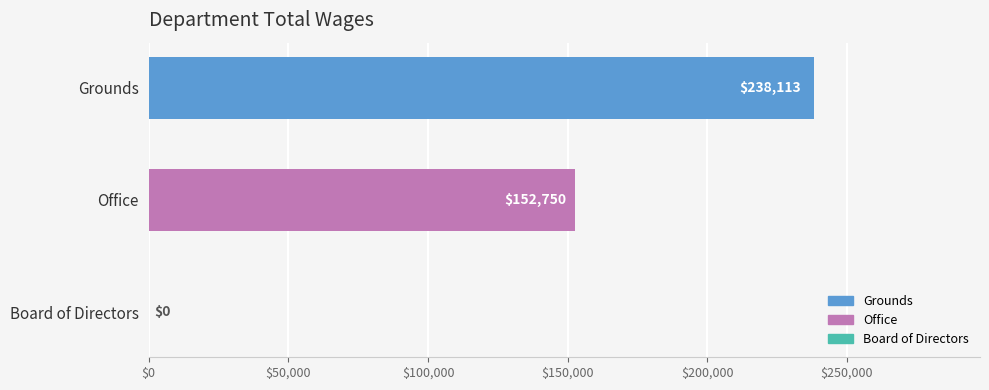

Is it true that the value at Office is 228948?

False